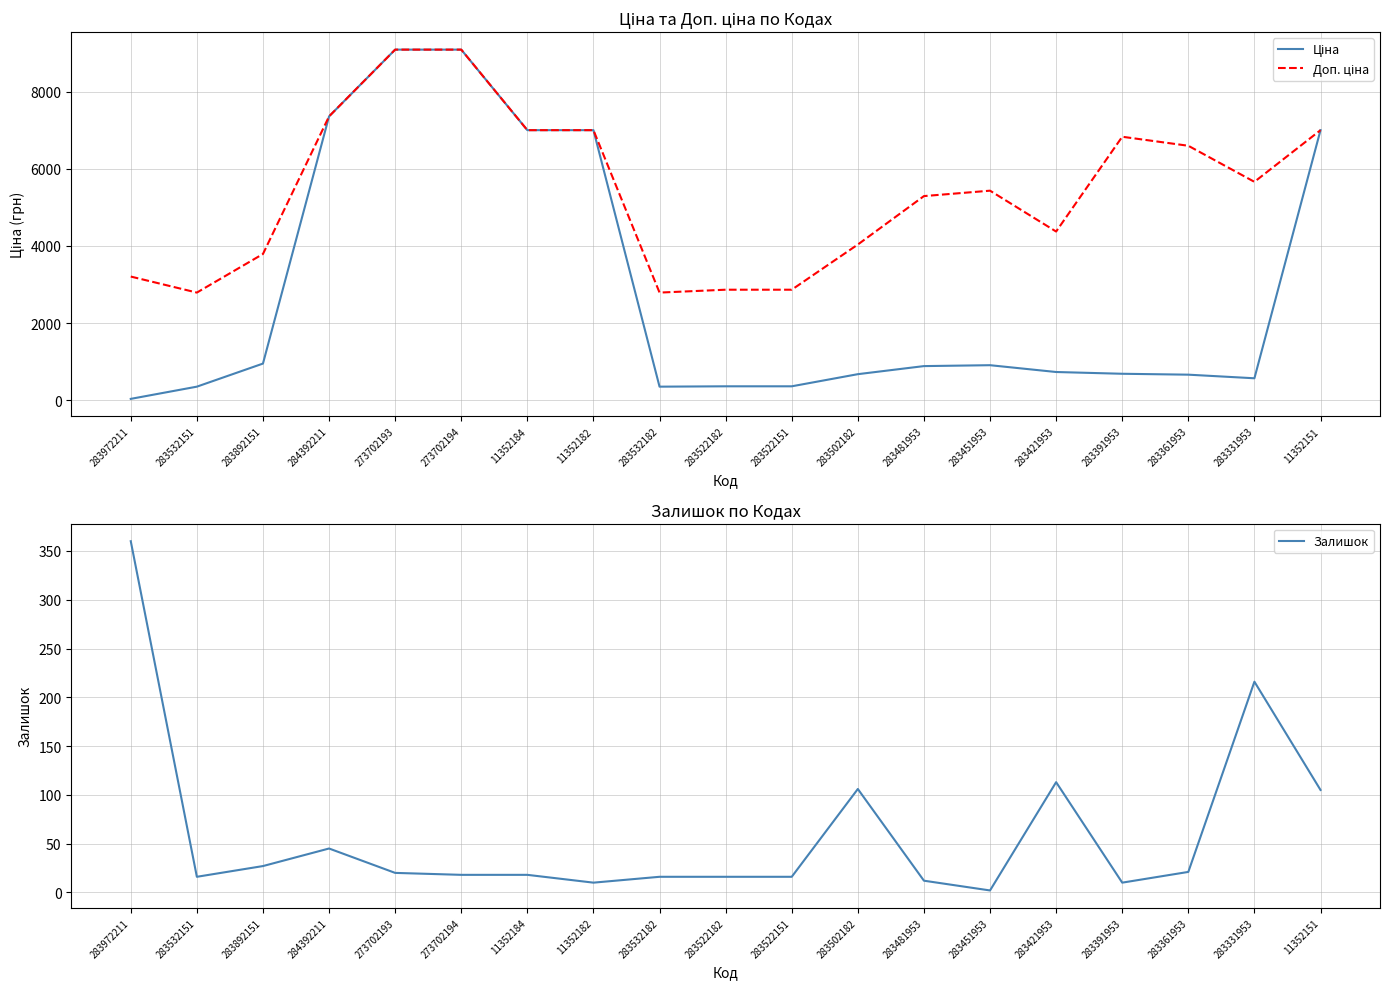

True or false: Ціна has more than 1 points higher than both neighbors.

False